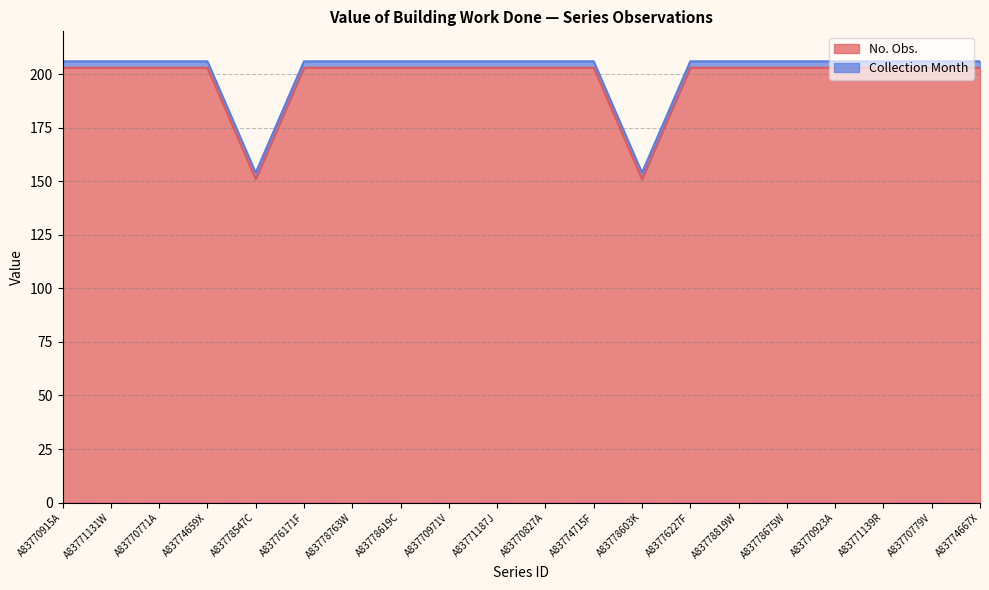

What is the ratio of the value at A83778603K to the value at A83778763W?

0.7